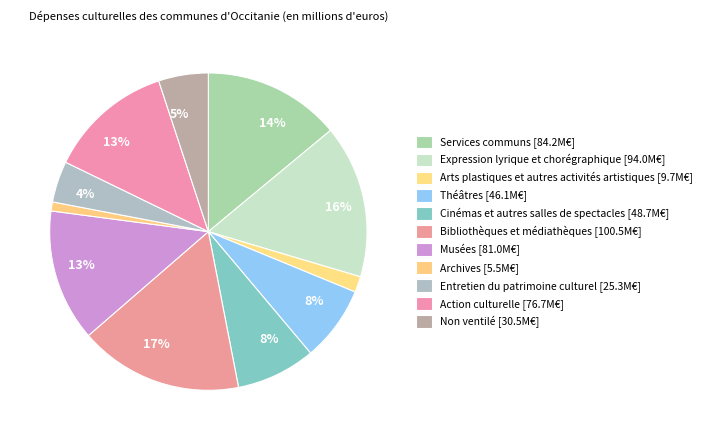

How many segments does this pie chart have?

11